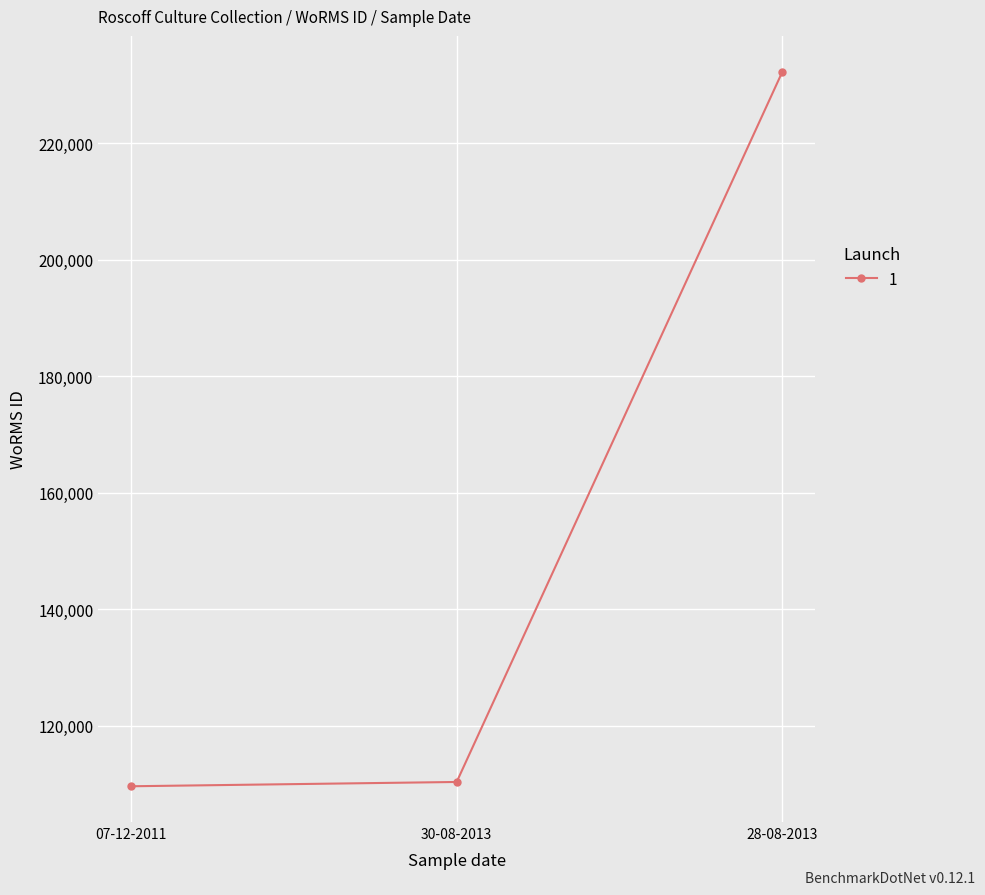

Reading left to right, transcribe all the data shown in this chart.

109566	110304	232304